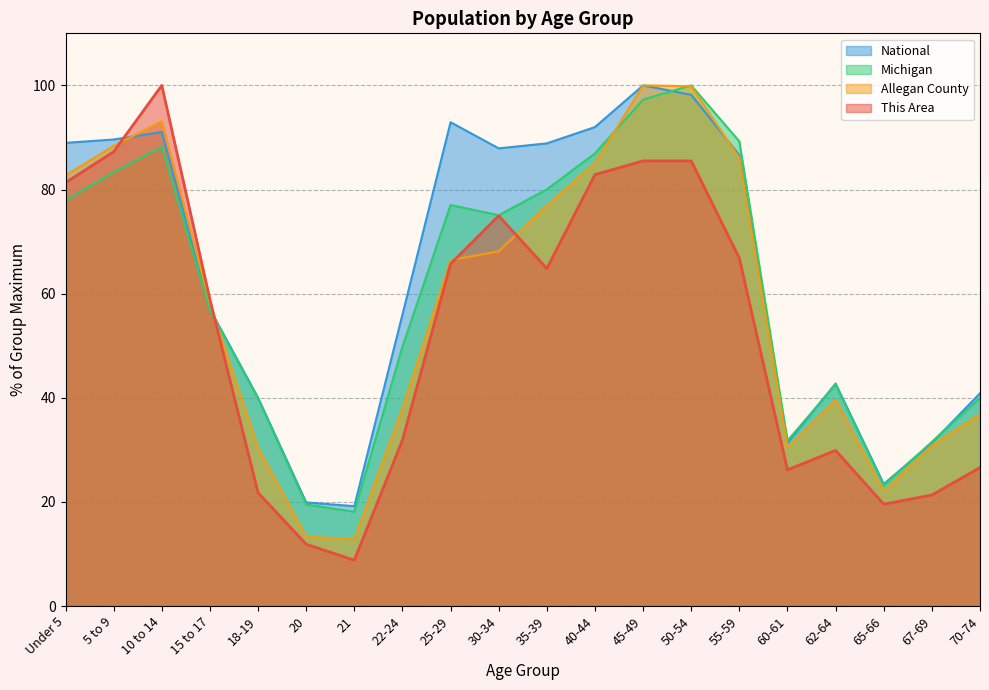

Does the chart have visible grid lines?

Yes